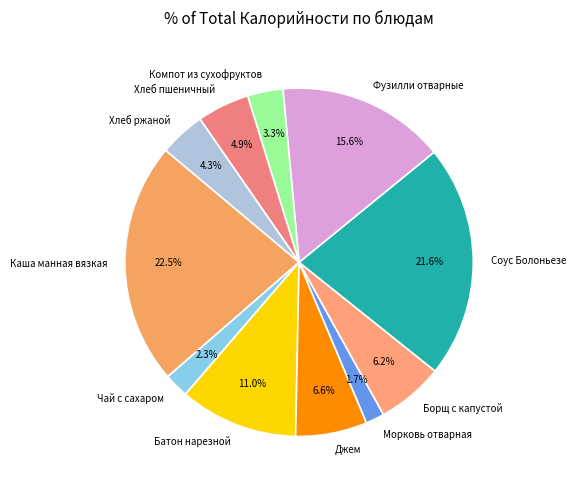

How many slices are in this pie chart?

11